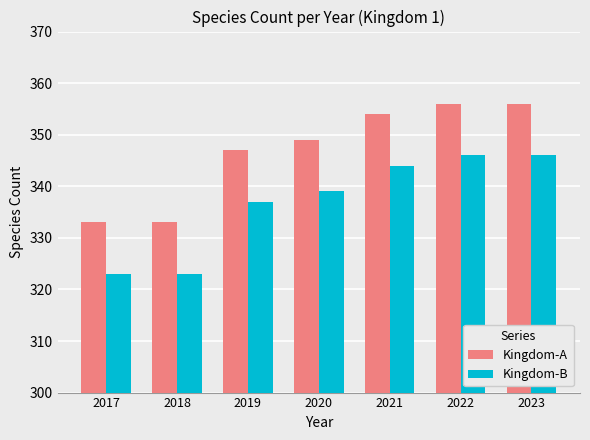

At 2019, list the series in order from smallest to largest.

Kingdom-B, Kingdom-A